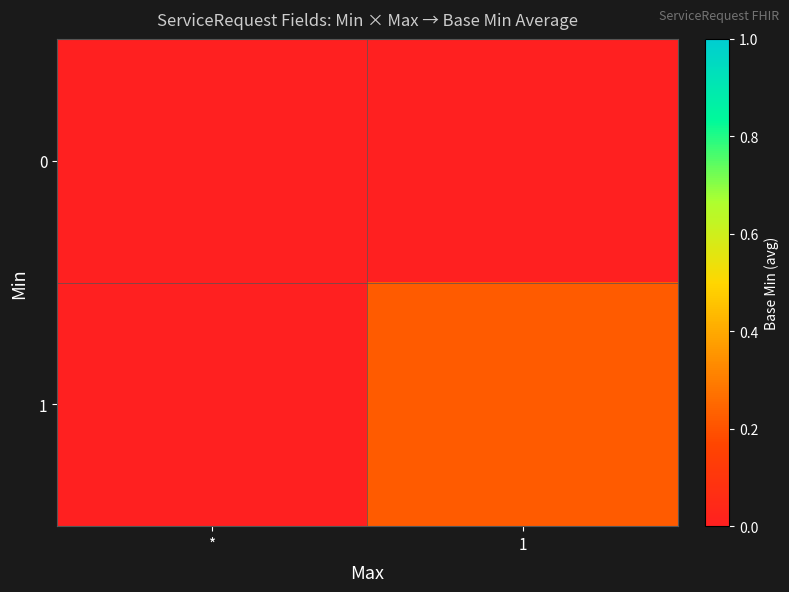

Rank the series by their maximum value, from lowest to highest.

0, 1